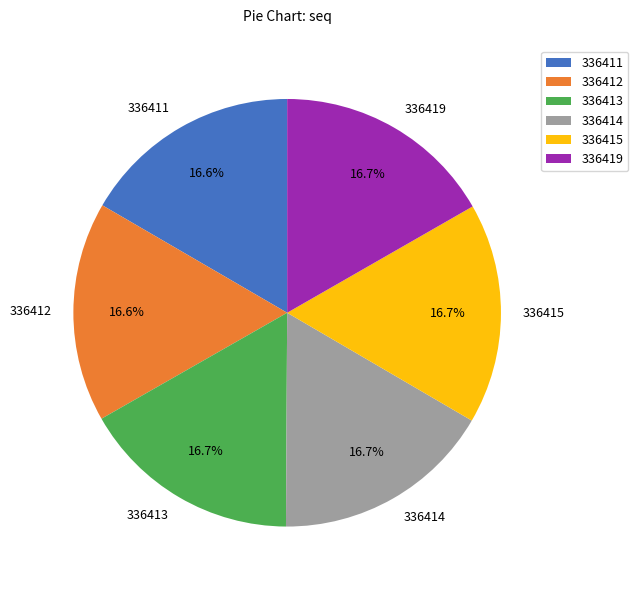

Does 336413 account for over 50% of the chart?

No